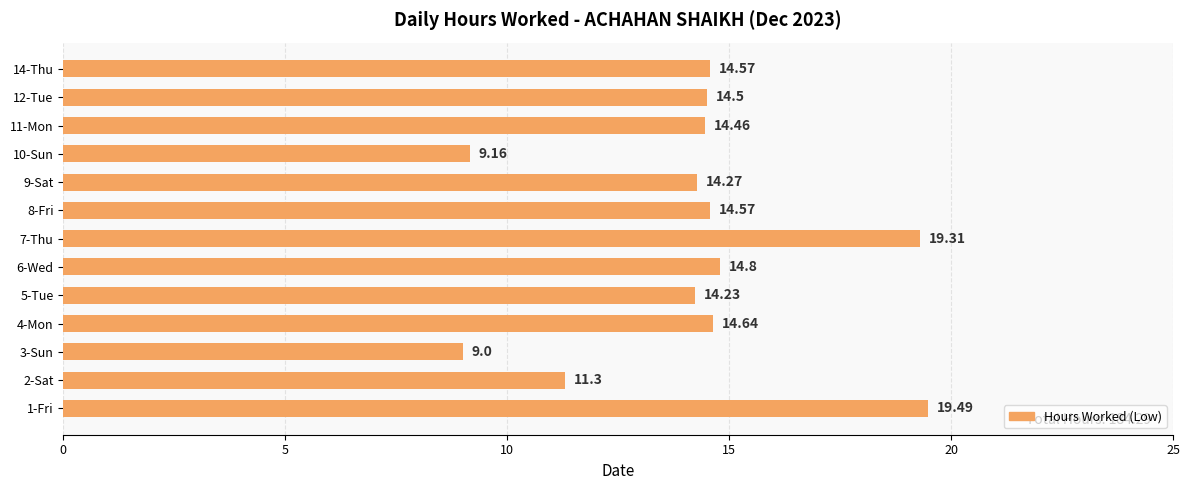

Where is the data nearest to the value 14?

5-Tue